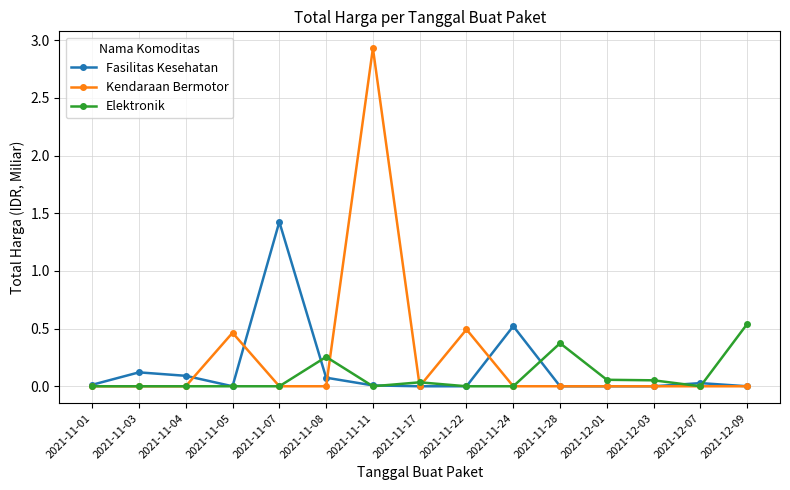

List the series in order of their overall mean, highest first.

Kendaraan Bermotor, Fasilitas Kesehatan, Elektronik